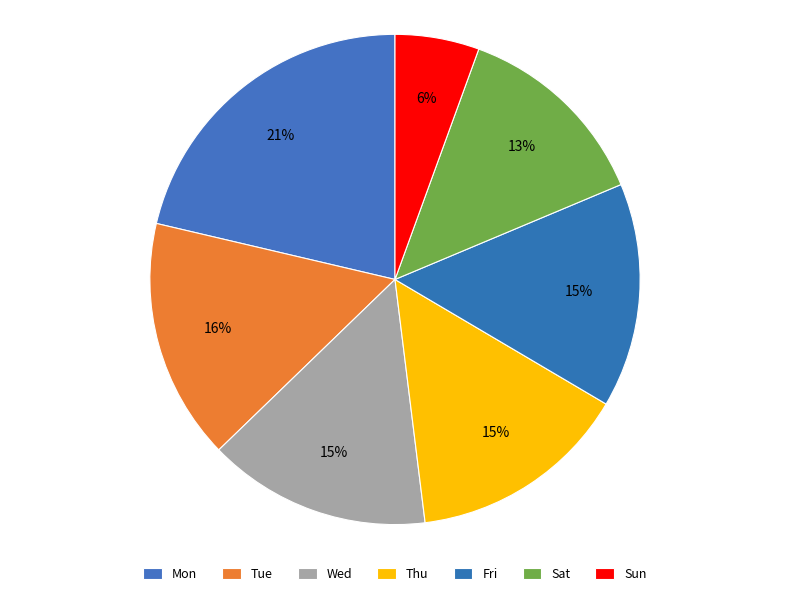

Count the number of slices in the pie.

7